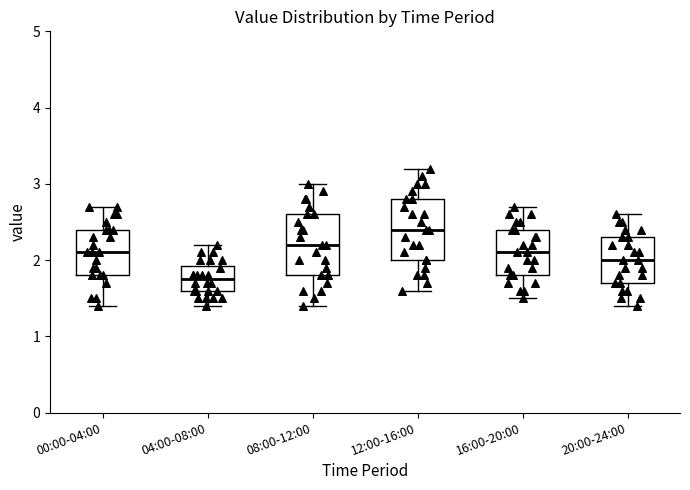

Reading left to right, transcribe this box plot: for each box, give where its median line is, the range the box spans, and where its two whiskers end, as read against the y-axis. The values are not printed on the chart, so give them approximately, as read against the axis.

00:00-04:00: median 2.1, box 1.8 to 2.4, whiskers 1.4 to 2.7
04:00-08:00: median 1.8, box 1.6 to 1.9, whiskers 1.4 to 2.2
08:00-12:00: median 2.2, box 1.8 to 2.6, whiskers 1.4 to 3.0
12:00-16:00: median 2.4, box 2.0 to 2.8, whiskers 1.6 to 3.2
16:00-20:00: median 2.1, box 1.8 to 2.4, whiskers 1.5 to 2.7
20:00-24:00: median 2.0, box 1.7 to 2.3, whiskers 1.4 to 2.6